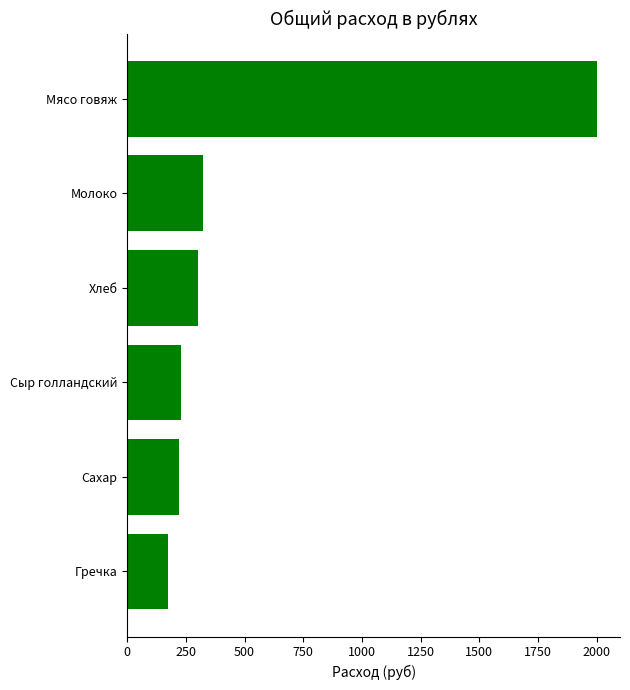

Which has a higher value, Молоко or Гречка?

Молоко